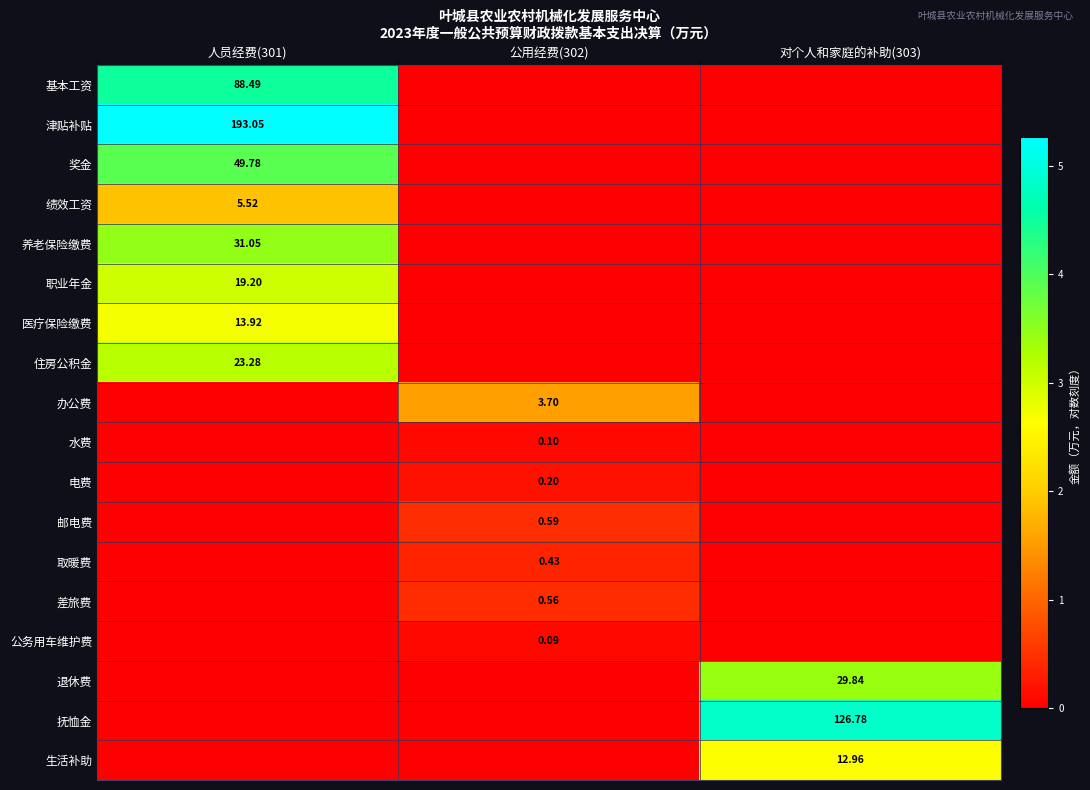

At which label is 职业年金 closest to 1?

公用经费(302)